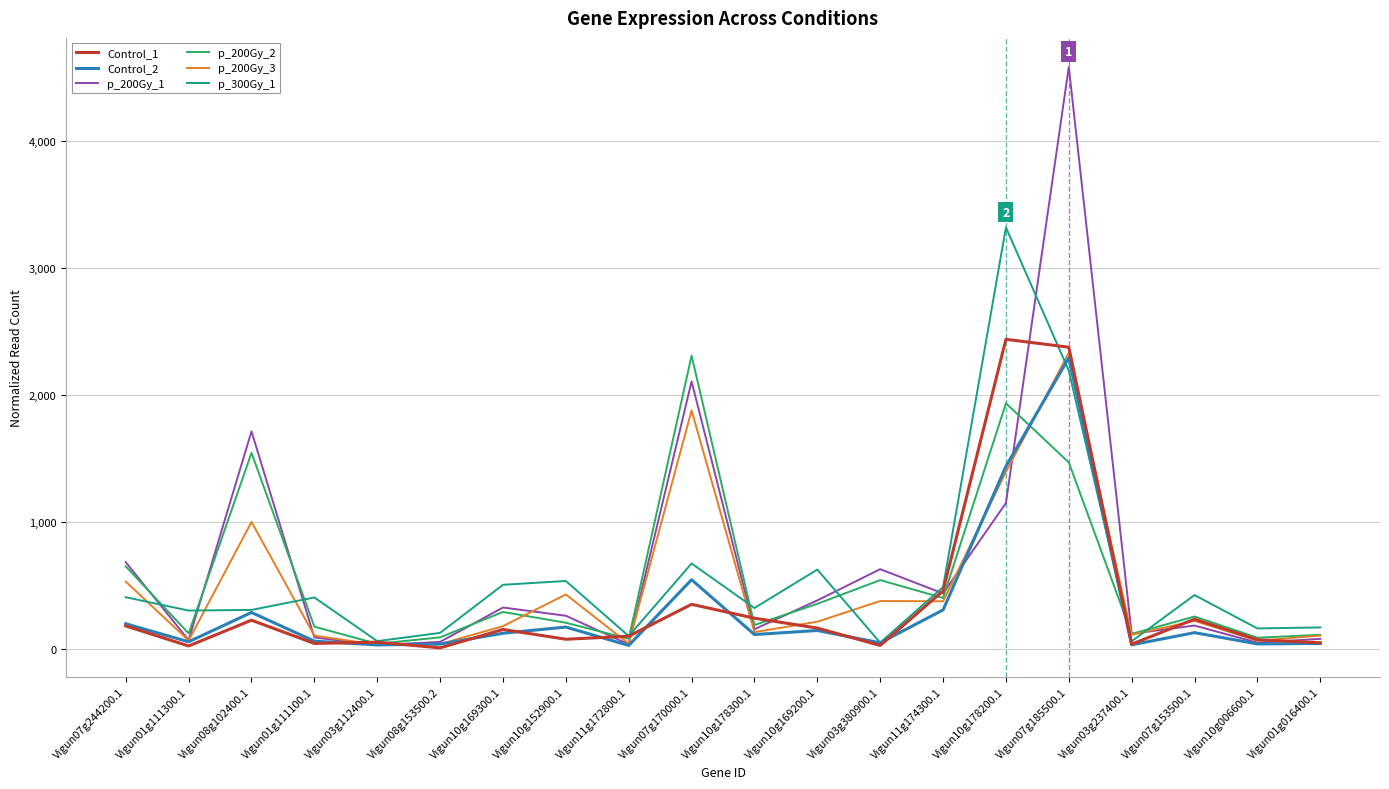

Which category has the highest value across all series?

Vigun07g185500.1